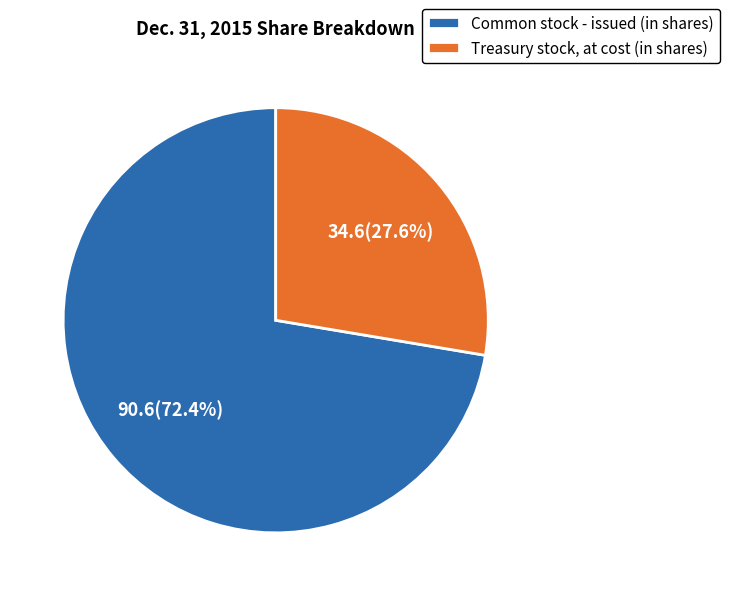

To the nearest percent, what is the difference between the largest and smallest slice percentages?

45%